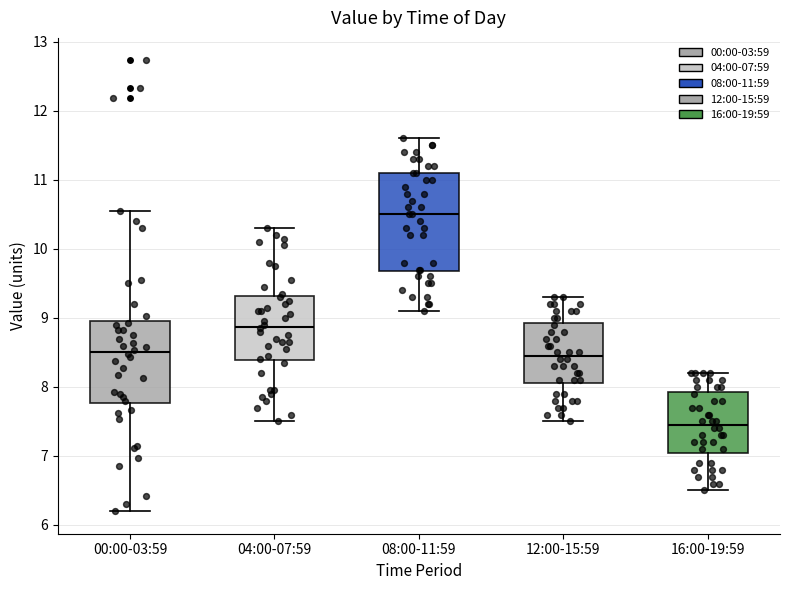

Which box is the tallest, from its lower edge to its upper edge?

08:00-11:59